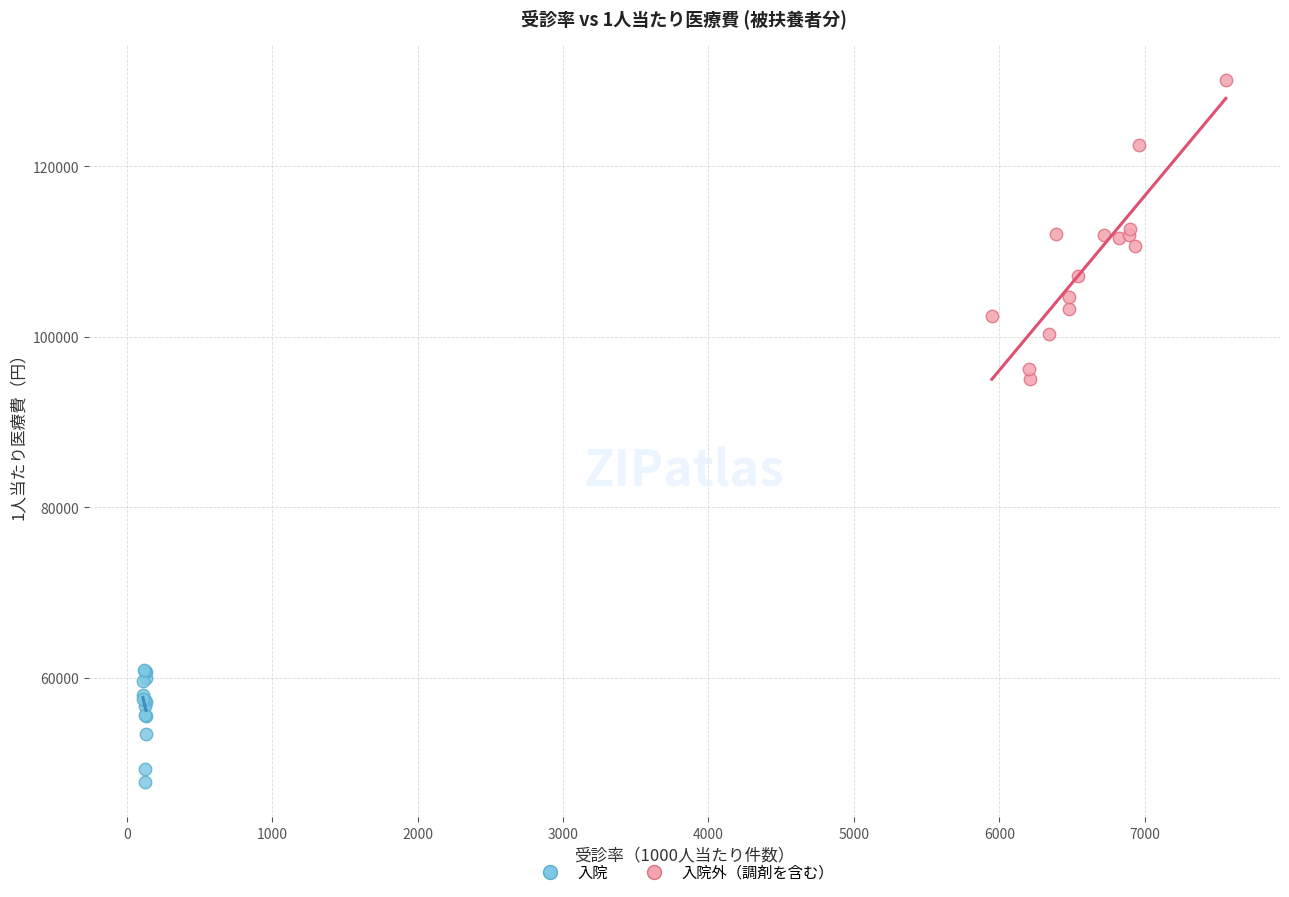

Which series reaches the maximum Y coordinate?

入院外（調剤を含む）